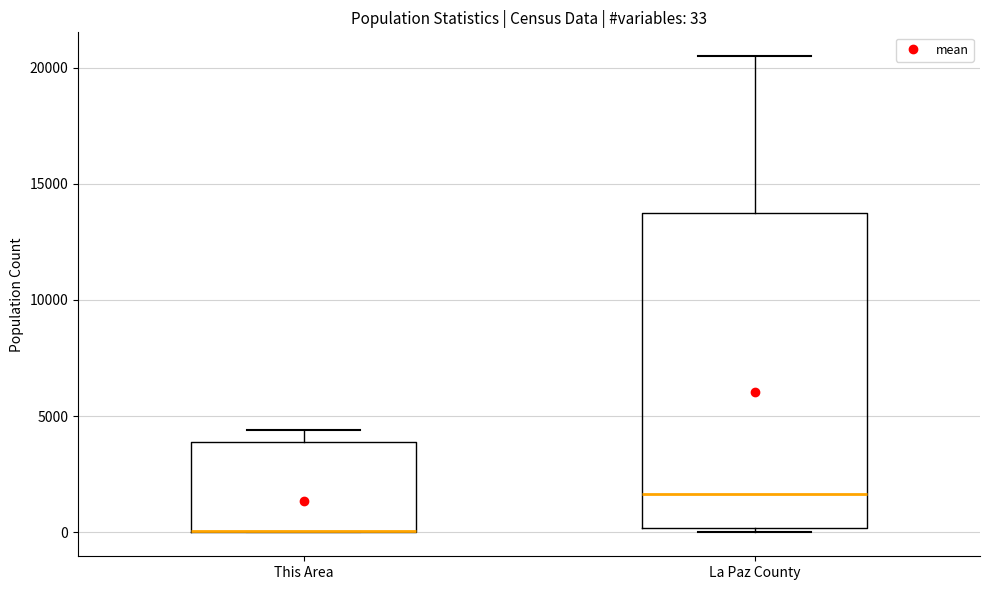

Comparing the boxes themselves (not the whiskers), which one is the tallest?

La Paz County